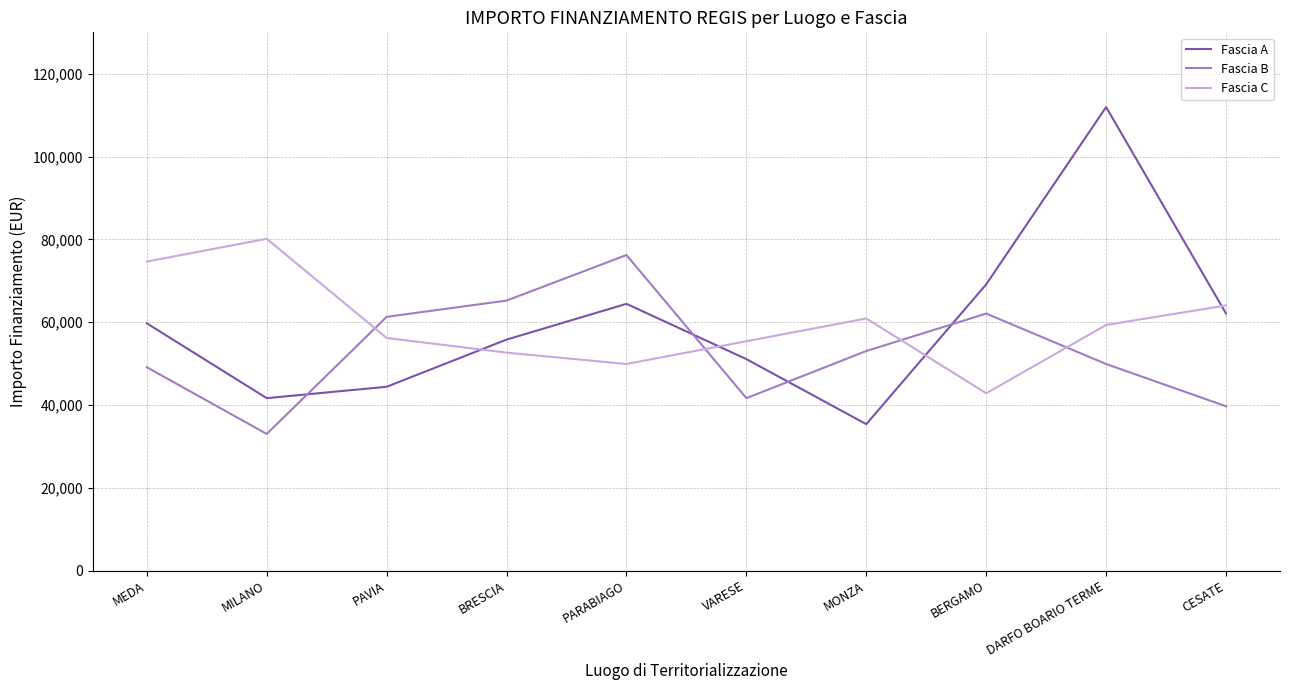

Is this an area chart (filled region under the line)?

No